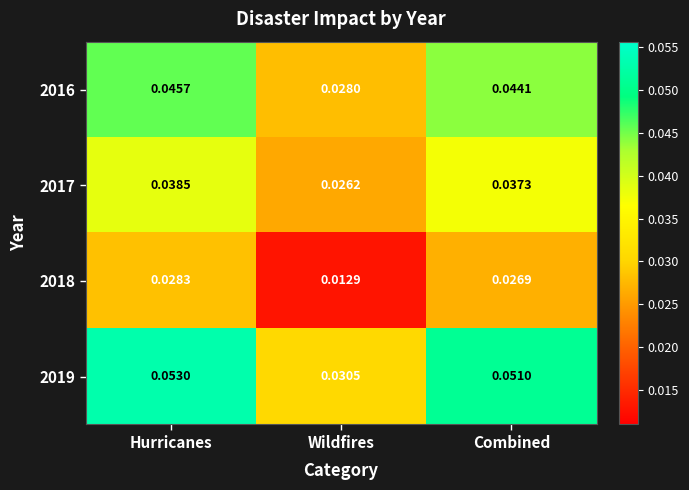

Is the value of 2018 at Combined greater than the value of 2019 at Wildfires?

No